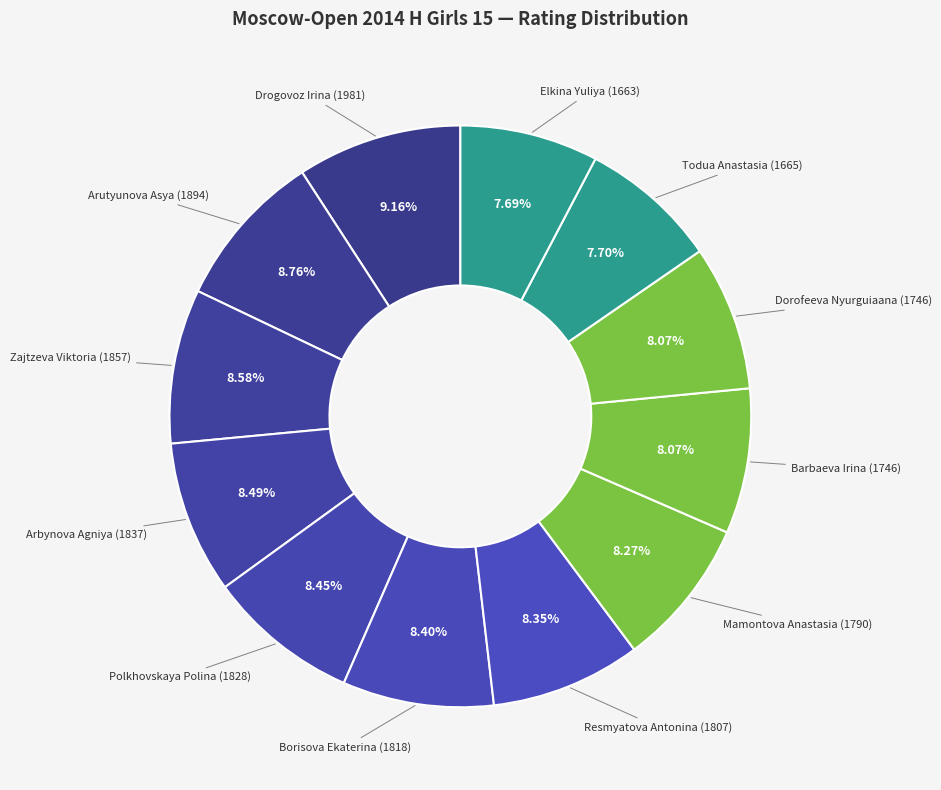

How many slices are in this pie chart?

12